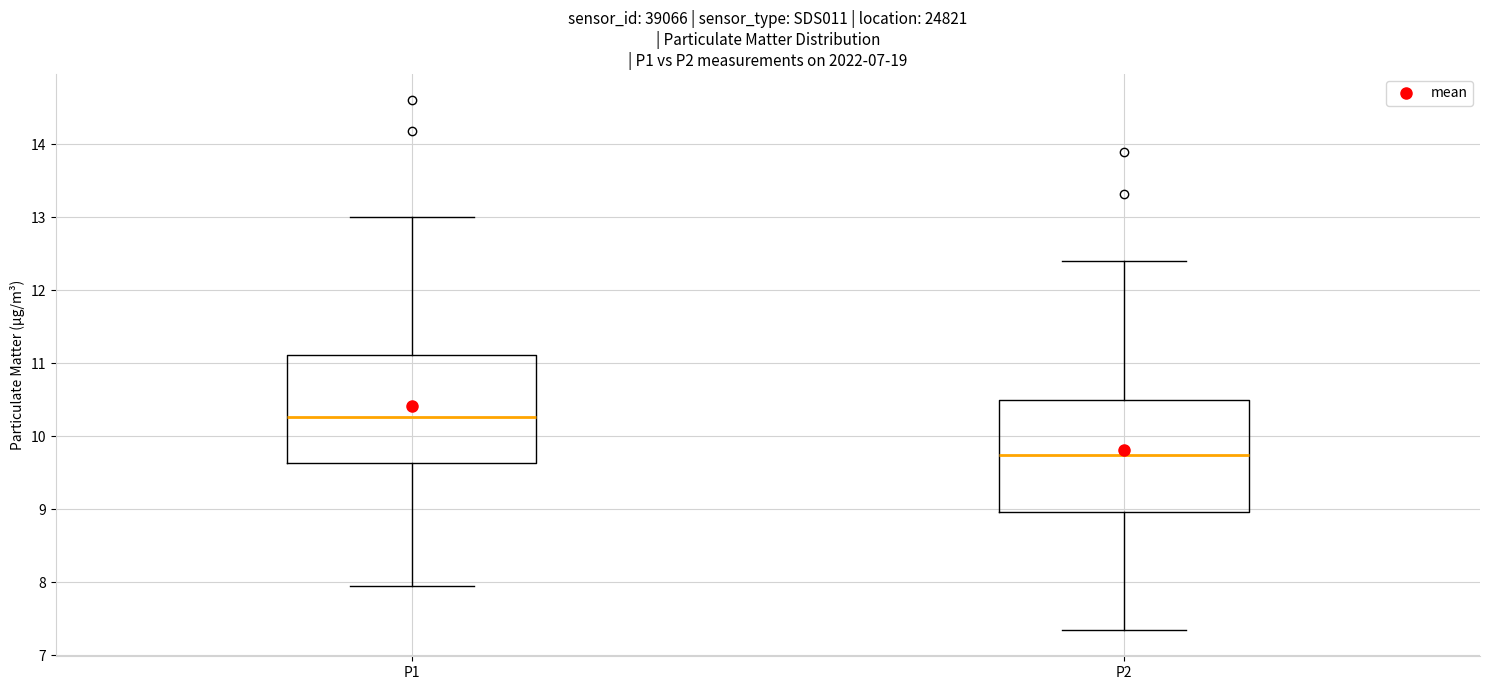

Where is the upper edge of the box for P1 on the y-axis? The values are not printed on the chart, so give them approximately, as read against the axis.

11.1